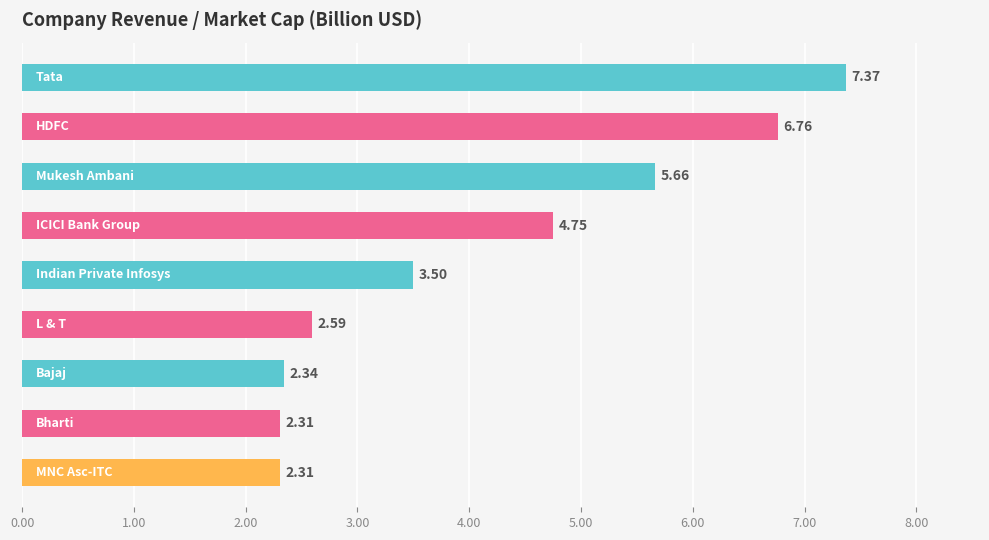

Are the bars grouped side by side (vs. stacked)?

No